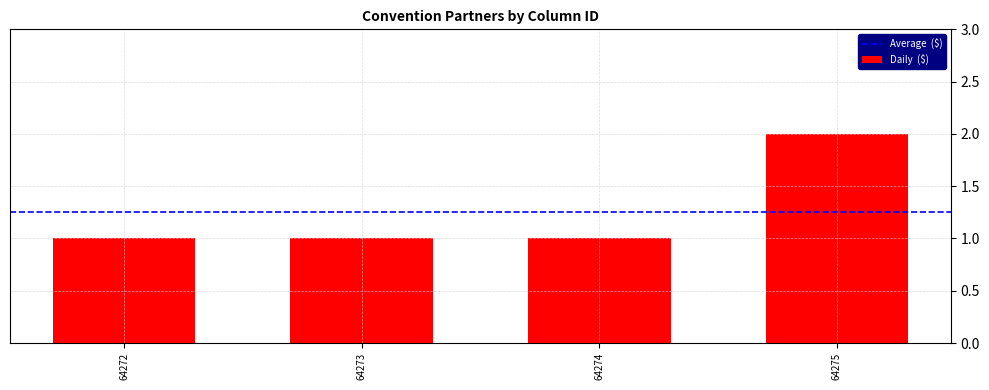

What is the minimum value shown in the chart?

1